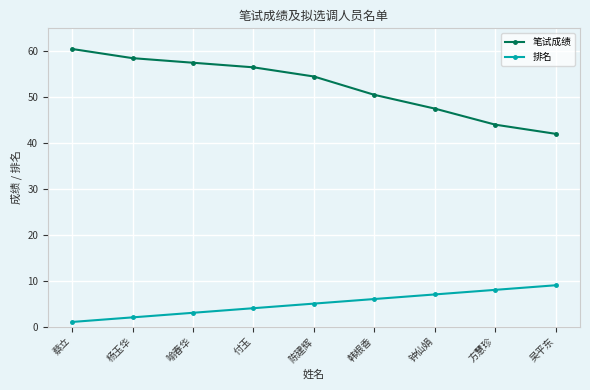

What is the difference between the maximum and minimum values in the 排名 series?

8.0